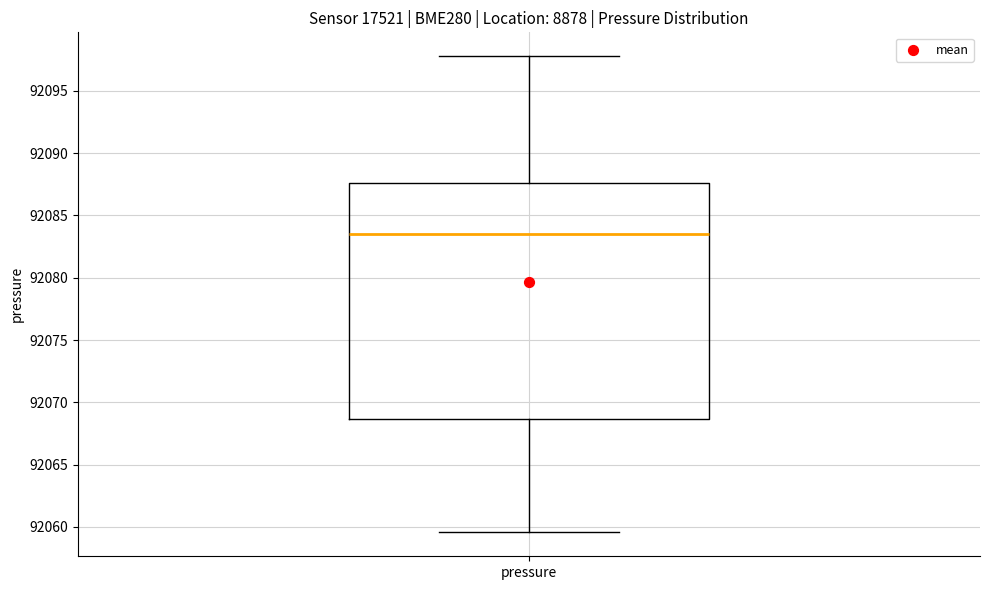

Where is the upper edge of the box for pressure on the y-axis? The values are not printed on the chart, so give them approximately, as read against the axis.

92087.5